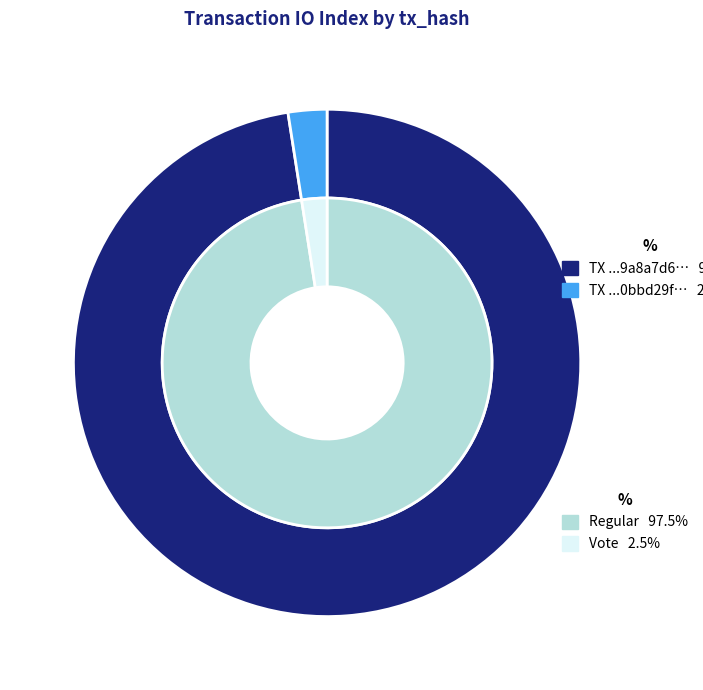

Which series has the largest range (max minus min)?

outer